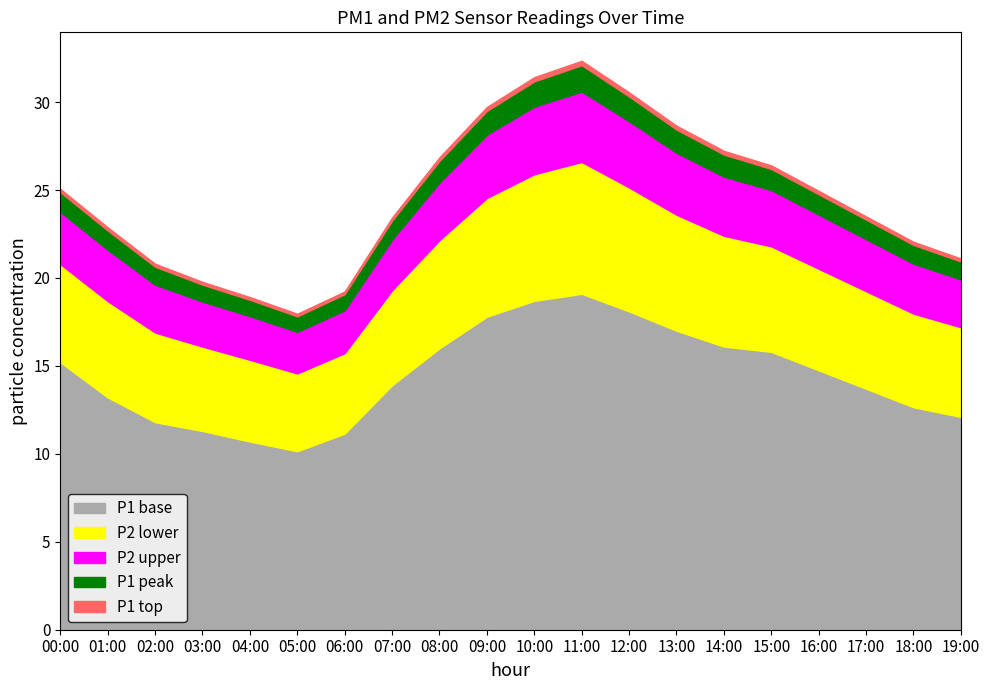

What is the maximum value for P1 base?

19.1